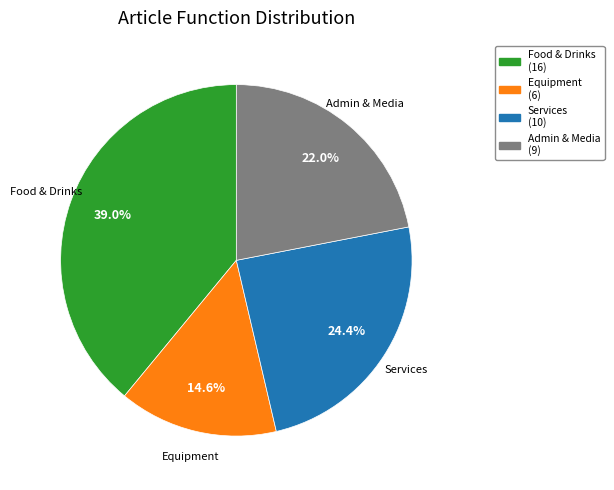

How many slices are in this pie chart?

4